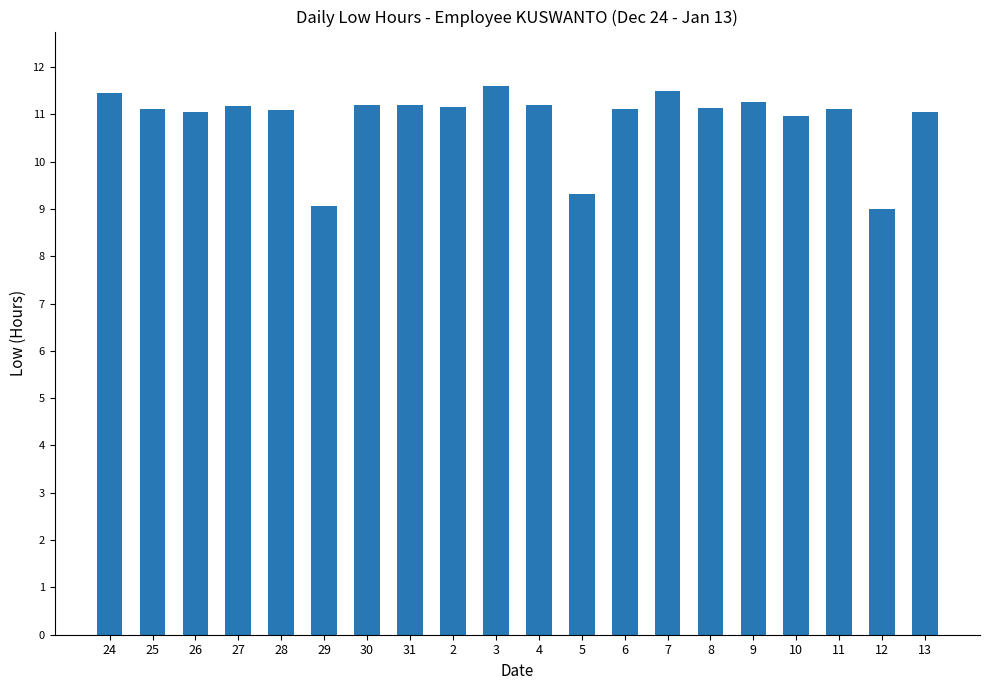

The value at 13 is 11.0. True or false?

True